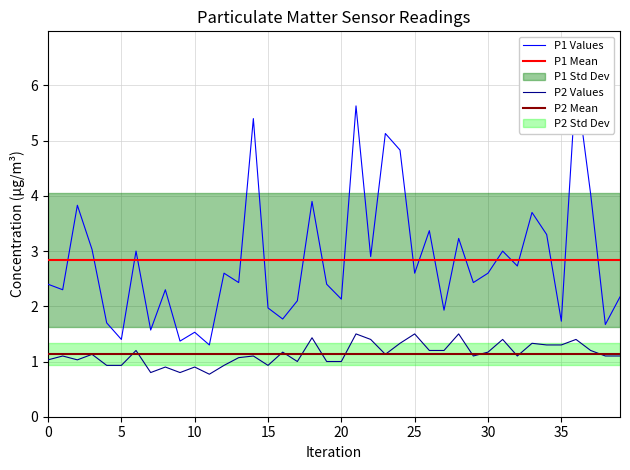

True or false: P2 Values and P1 Values cross at least once.

False